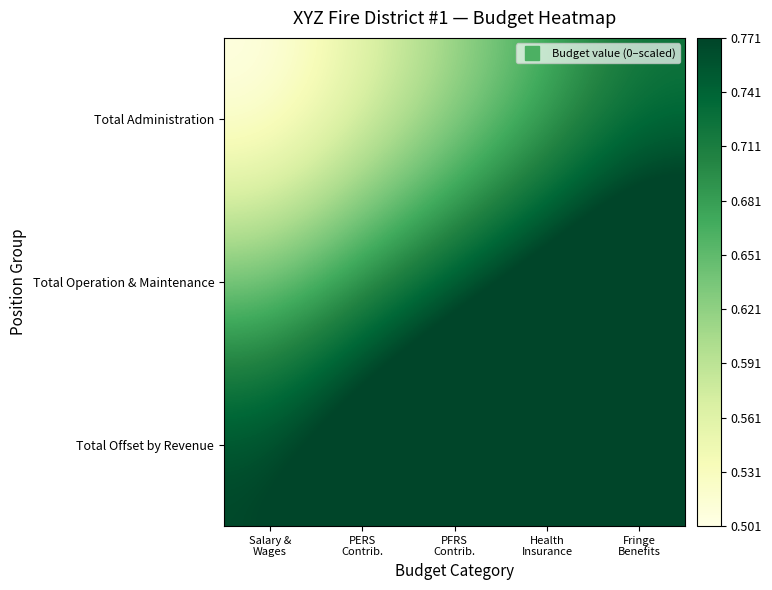

What is the smallest value displayed?

0.5